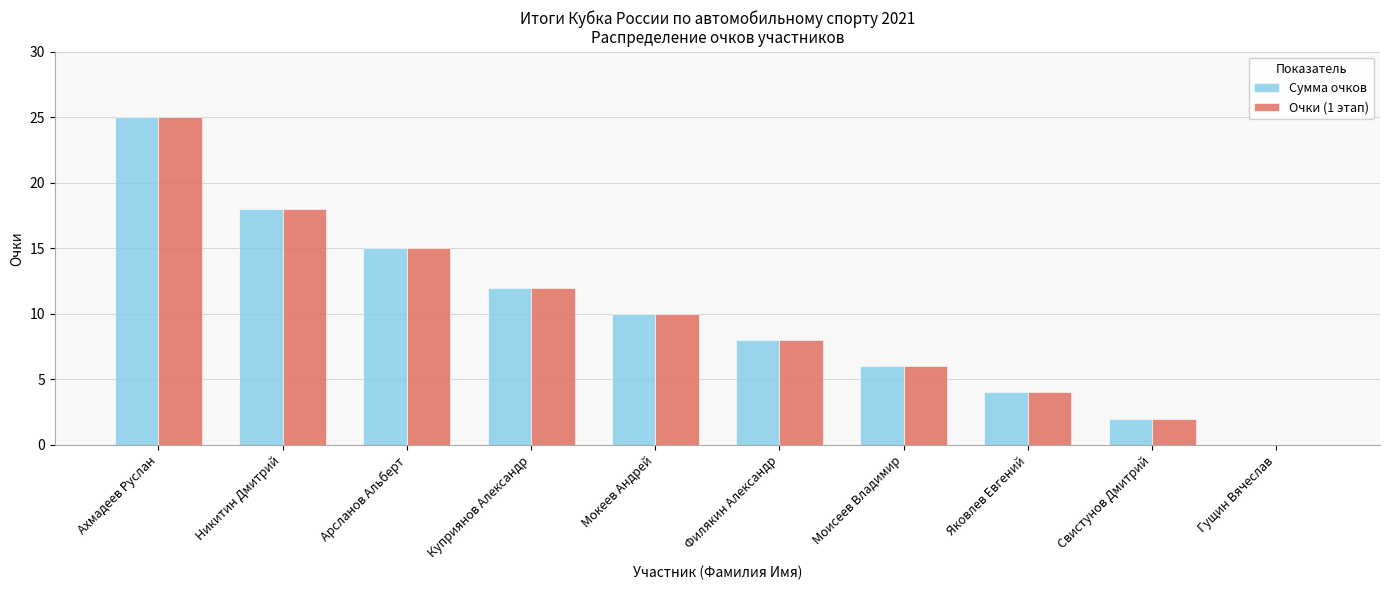

Where is Сумма очков nearest to the value 12?

Куприянов Александр